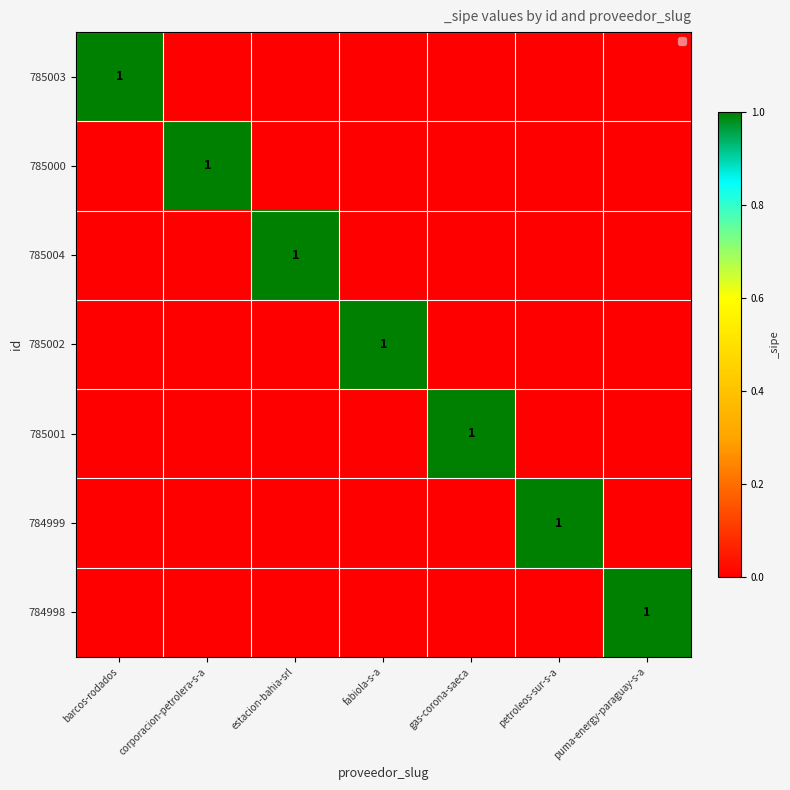

True or false: 785000 has a value of 1 at corporacion-petrolera-s-a.

True